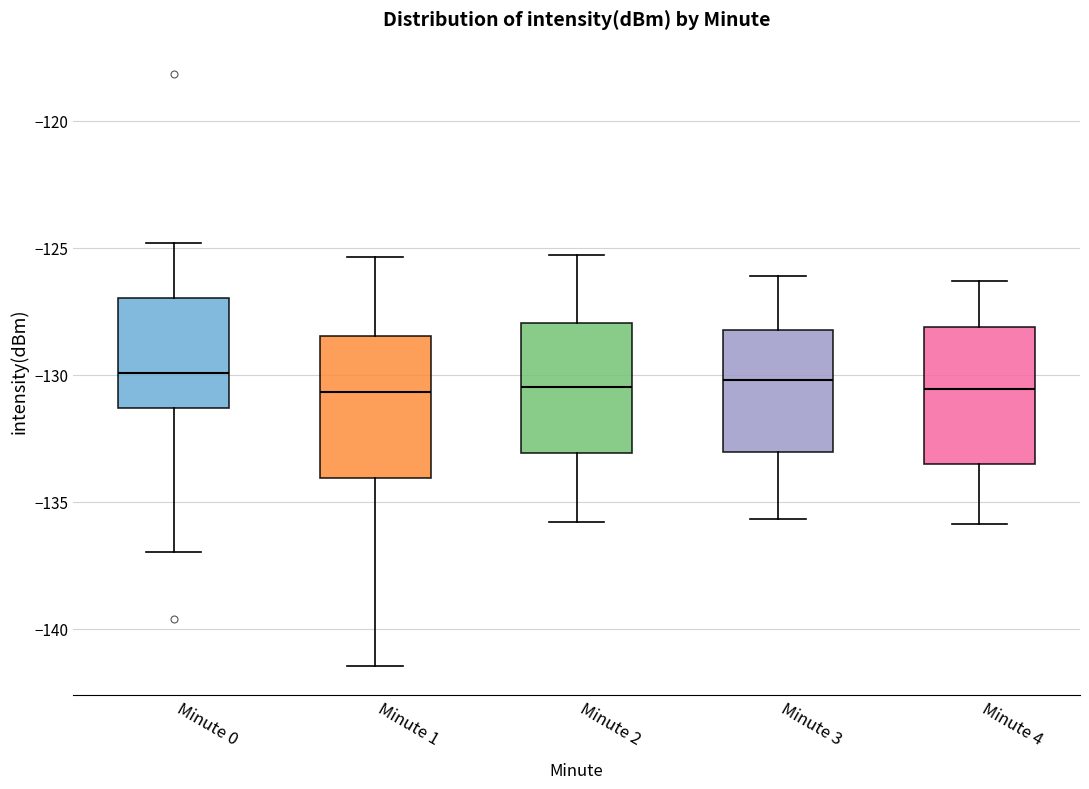

Where is the lower edge of the box for Minute 4 on the y-axis? The values are not printed on the chart, so give them approximately, as read against the axis.

-133.5